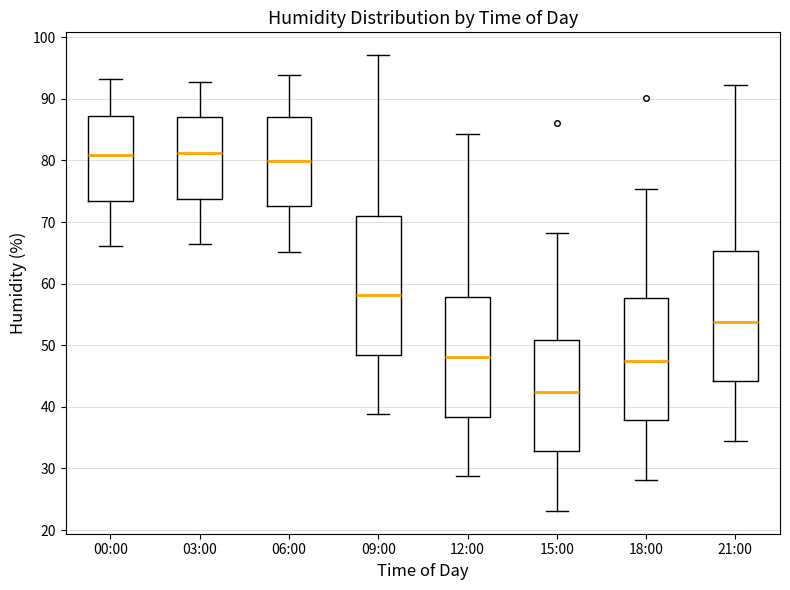

Which box's median line is the lowest?

15:00